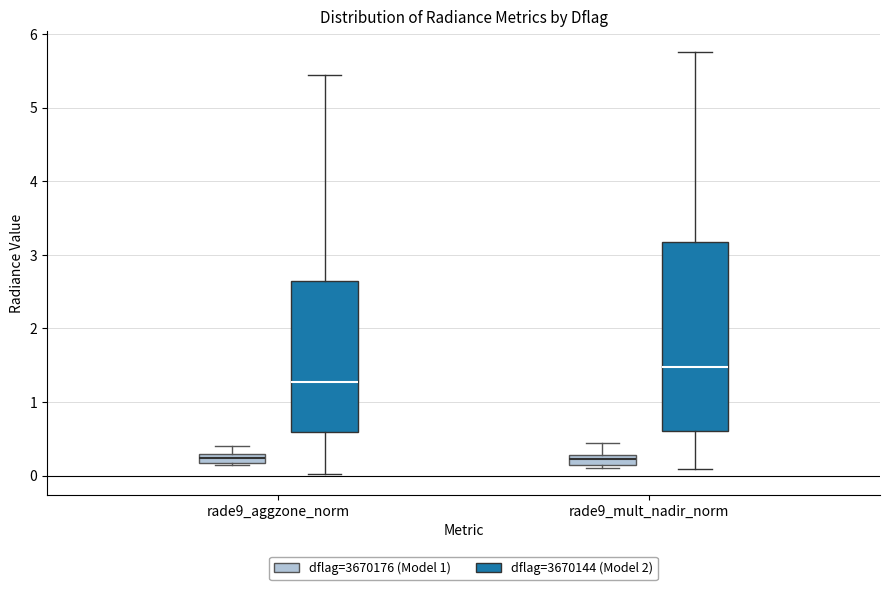

Which box has the highest median line?

rade9_mult_nadir_norm (dflag=3670144 (Model 2))